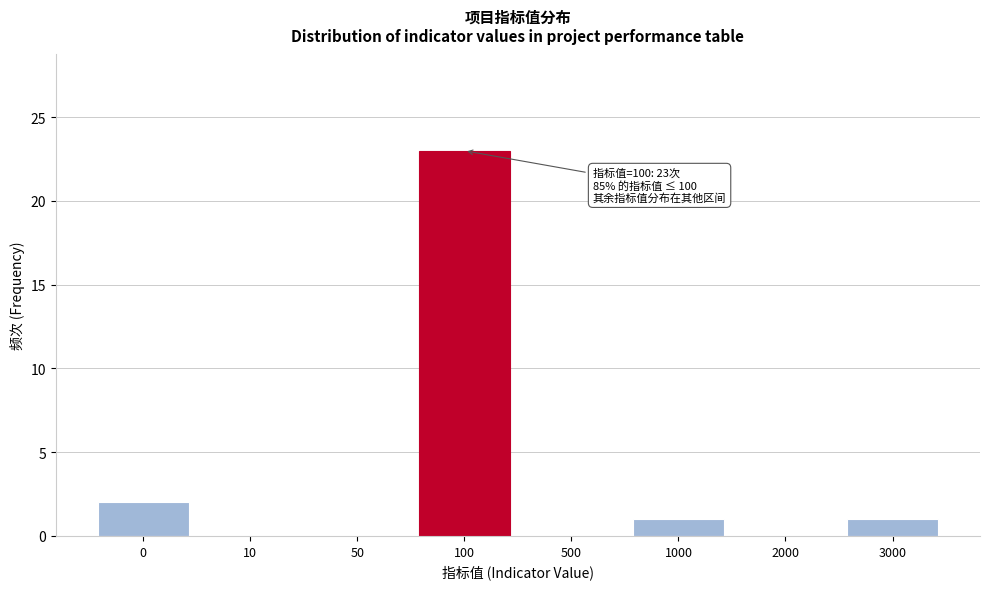

Reading right to left, transcribe all the data shown in this chart.

3000=1	2000=0	1000=1	500=0	100=23	50=0	10=0	0=2